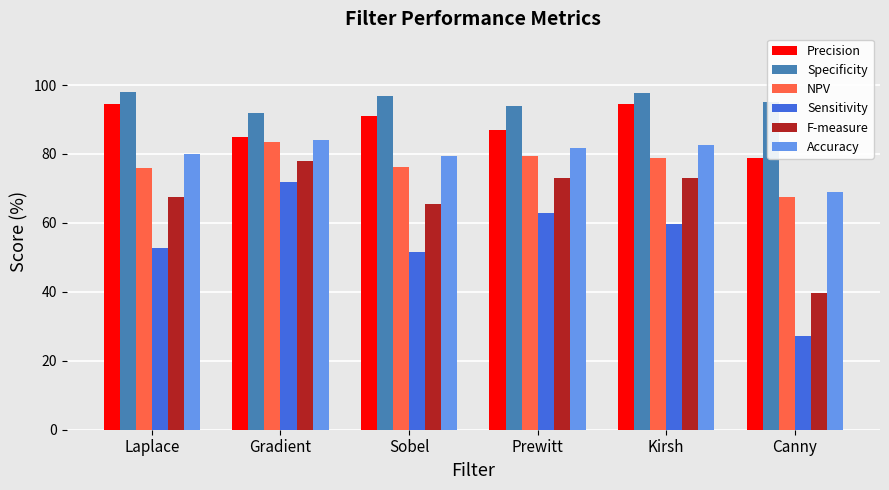

Which series has the largest range (max minus min)?

Sensitivity